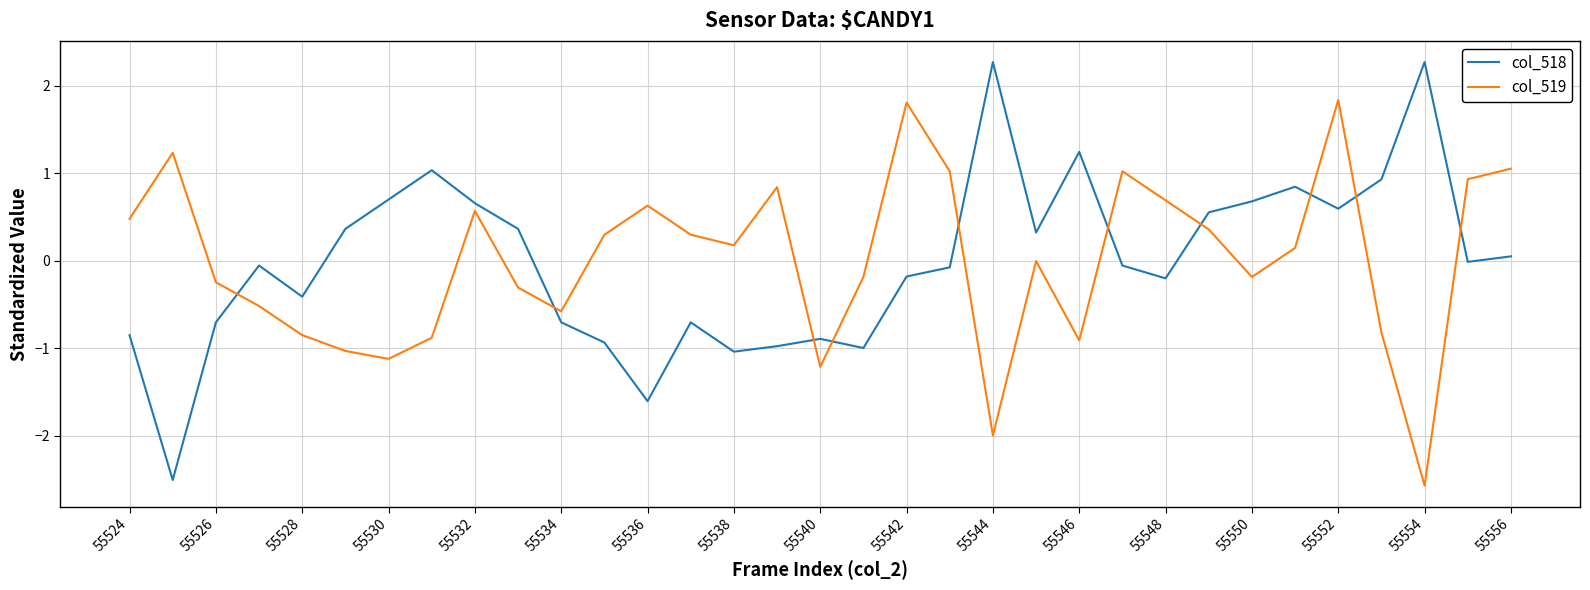

What is the maximum value for col_519?

1.8